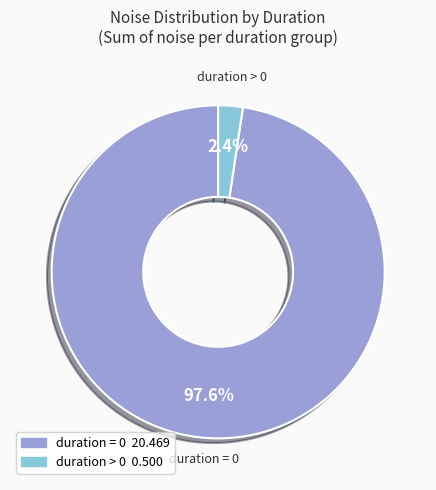

Does any single category account for the majority?

Yes